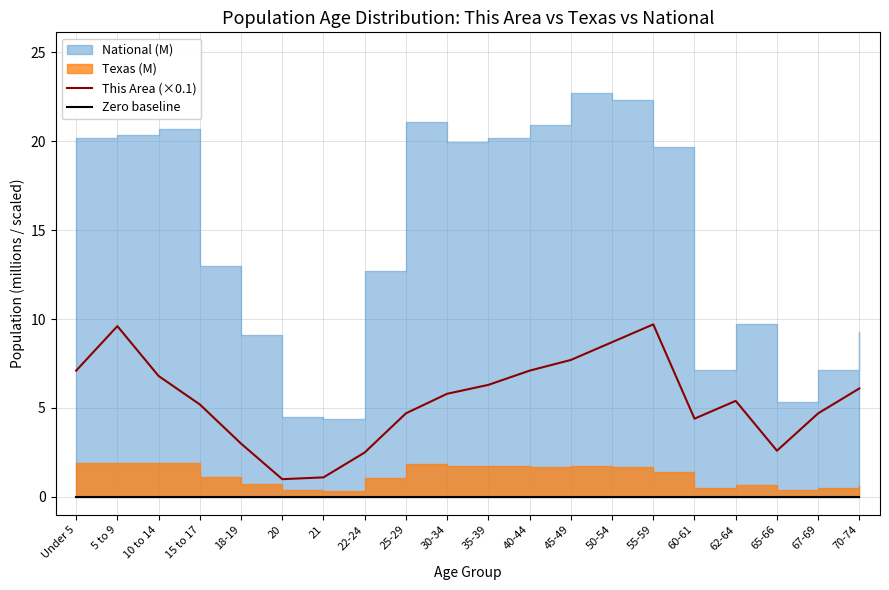

The This Area (×0.1) series shows 8.7 at 50-54. True or false?

True